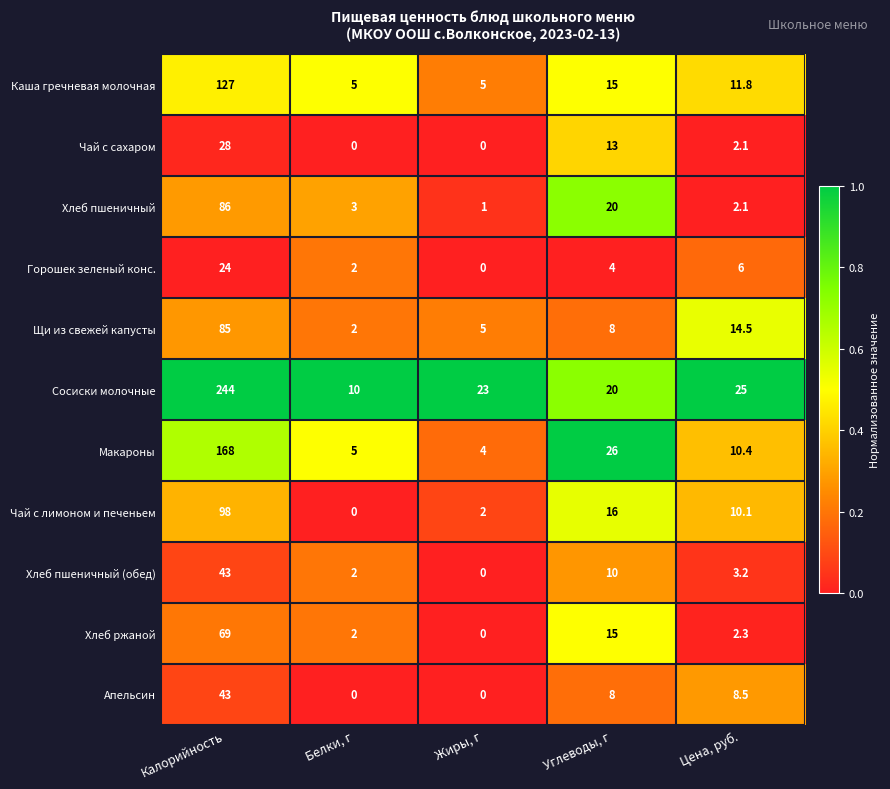

Which series changed the most between Калорийность and Белки, г?

Сосиски молочные